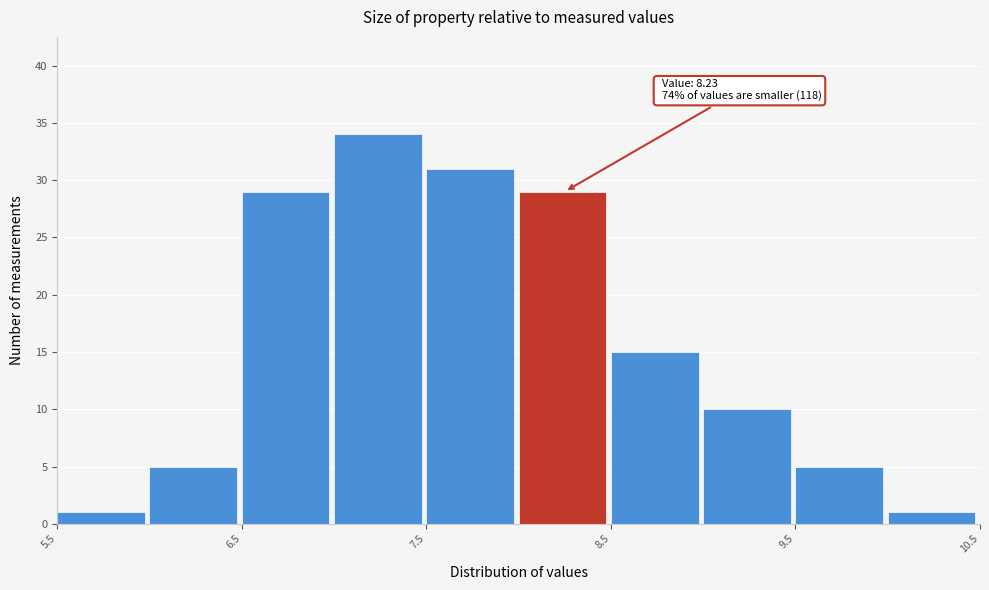

Over which range of the x-axis is the bar tallest?

7.0 to 7.5